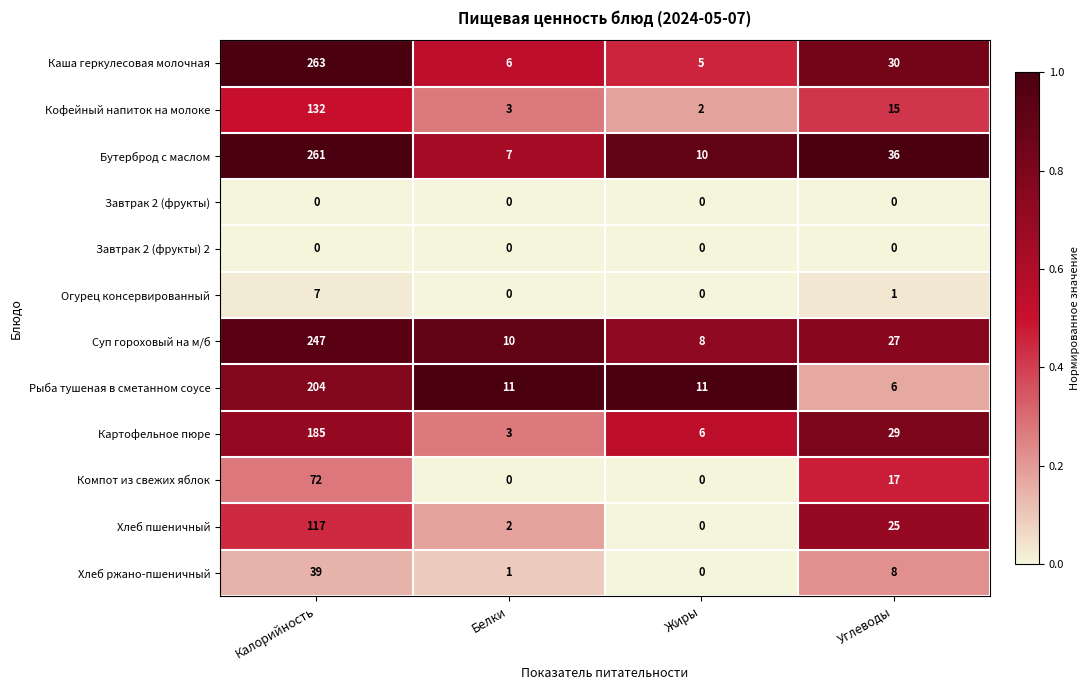

Rank the categories by Хлеб ржано-пшеничный value from lowest to highest.

Жиры, Белки, Углеводы, Калорийность